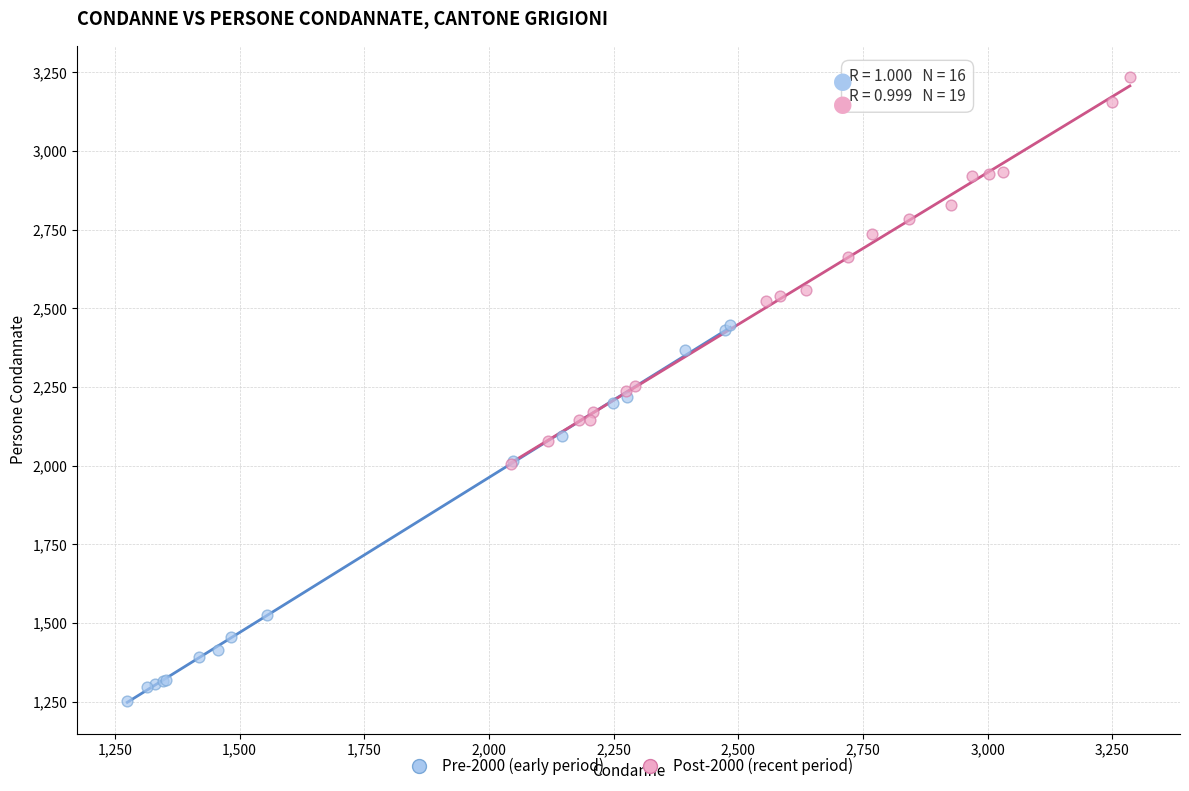

Which series contains the highest Y value?

Post-2000 (recent period)